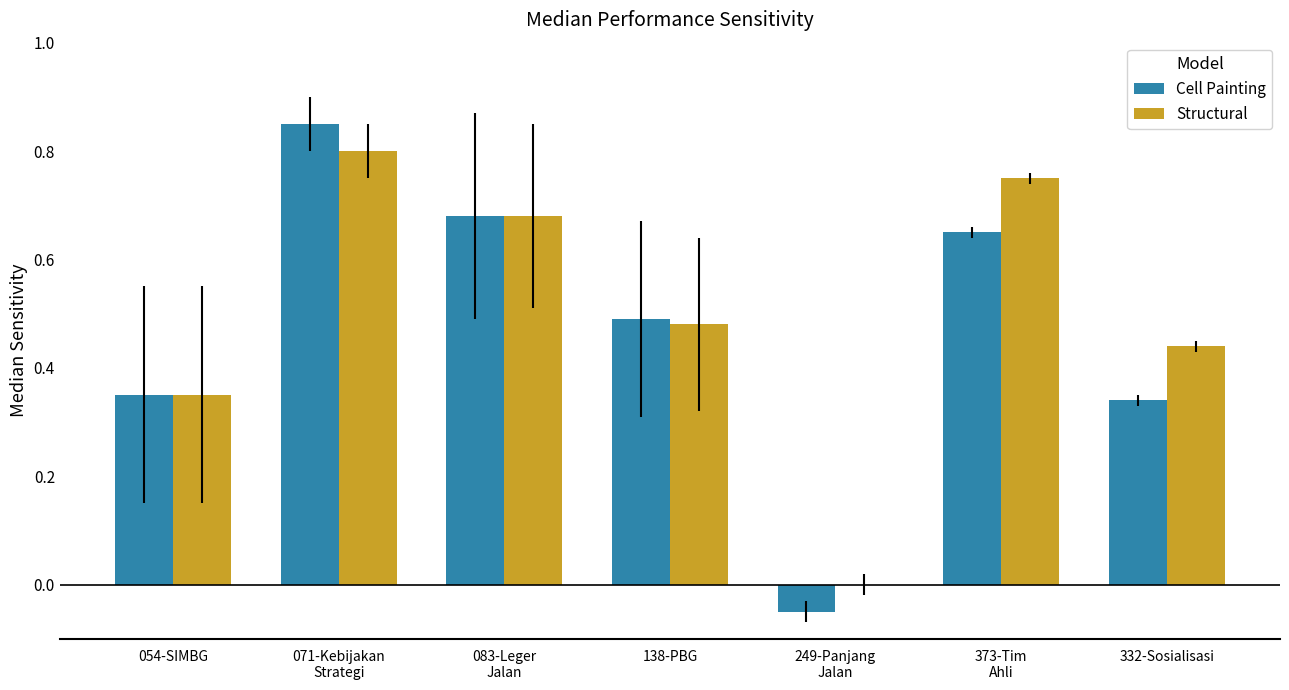

At which category is the sum across all series the highest?

071-Kebijakan
Strategi